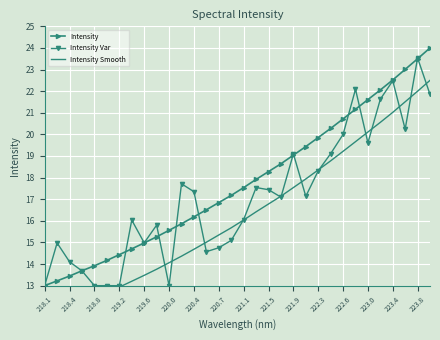

Which series ends up on top after the final intersection of Intensity Var and Intensity Smooth?

Intensity Smooth